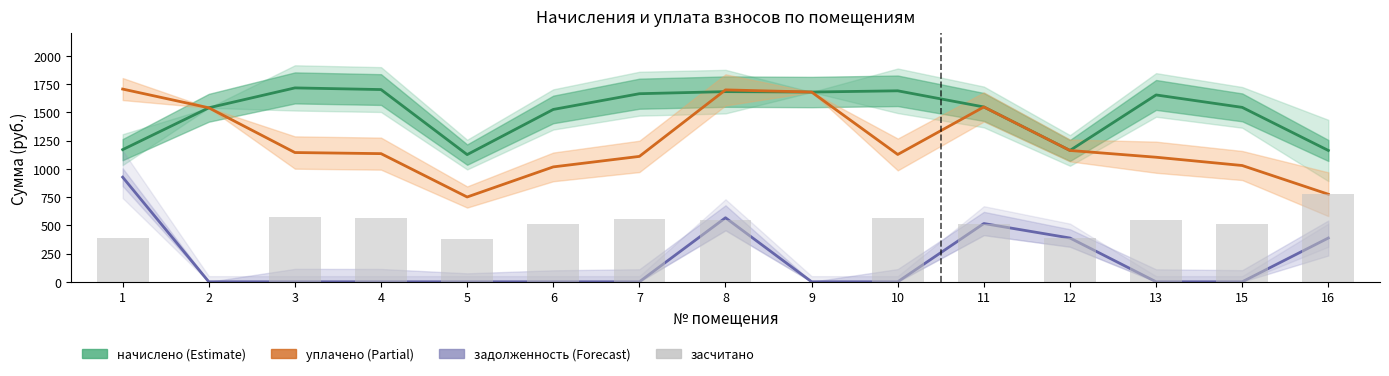

At which category is the sum across all series the highest?

8